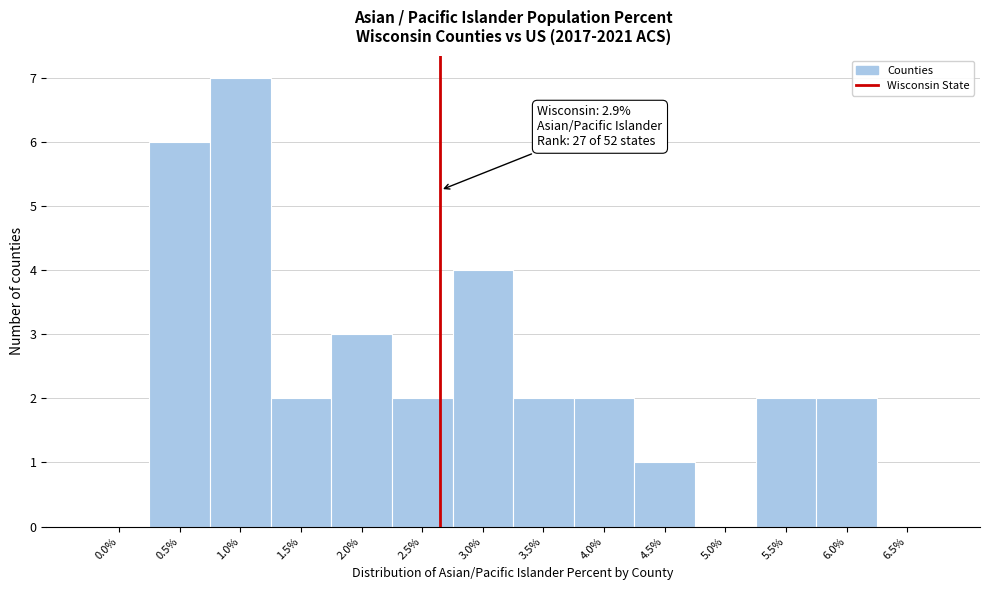

Reading right to left, list all the values displayed in this chart.

6.5%=0	6.0%=2	5.5%=2	5.0%=0	4.5%=1	4.0%=2	3.5%=2	3.0%=4	2.5%=2	2.0%=3	1.5%=2	1.0%=7	0.5%=6	0.0%=0